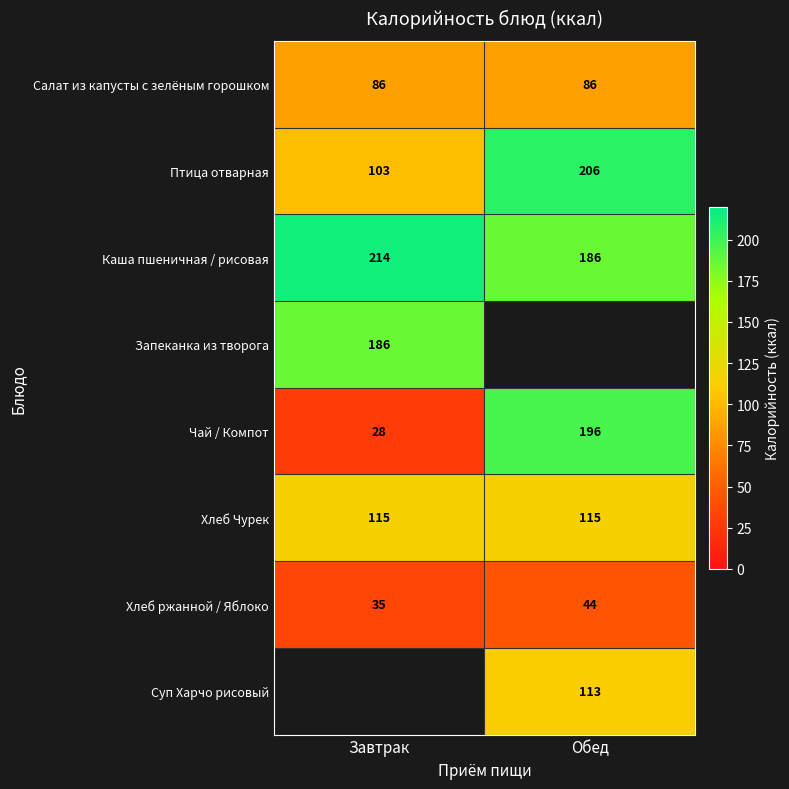

Is it true that Птица отварная equals 149.4 at Завтрак?

False